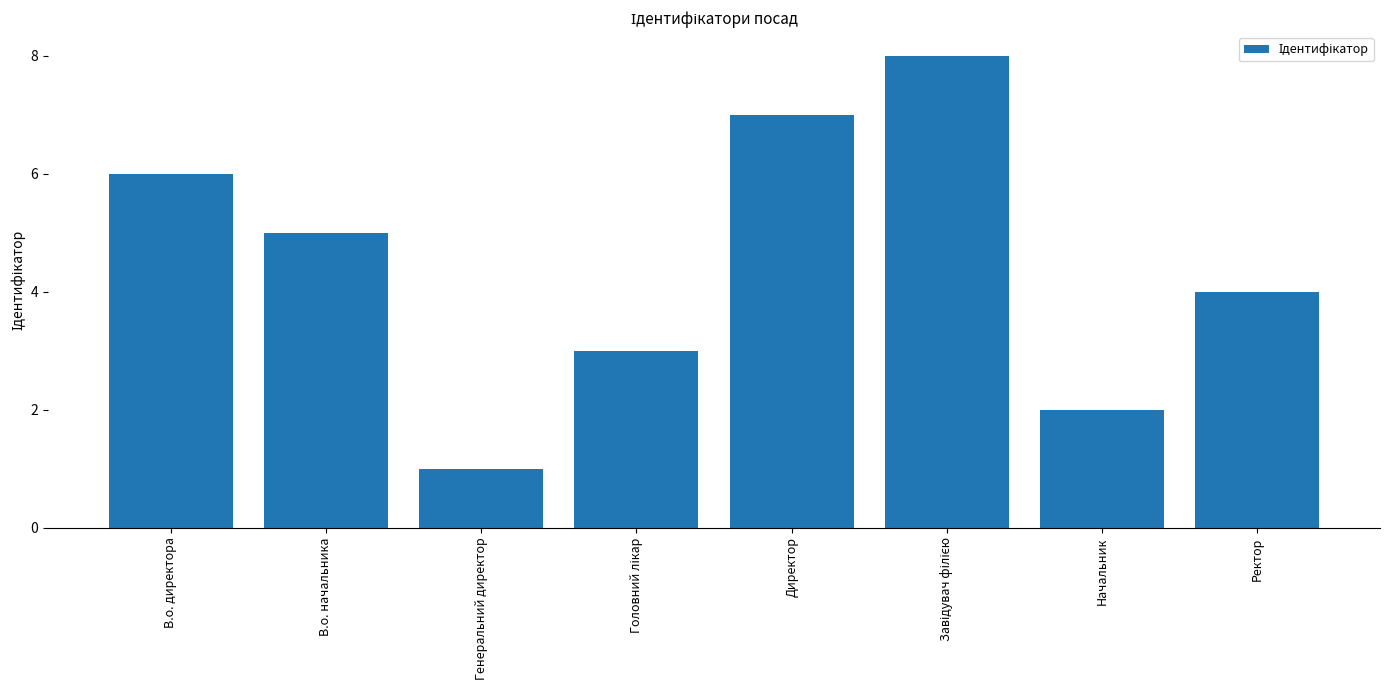

Between Ректор and Начальник, which is larger?

Ректор